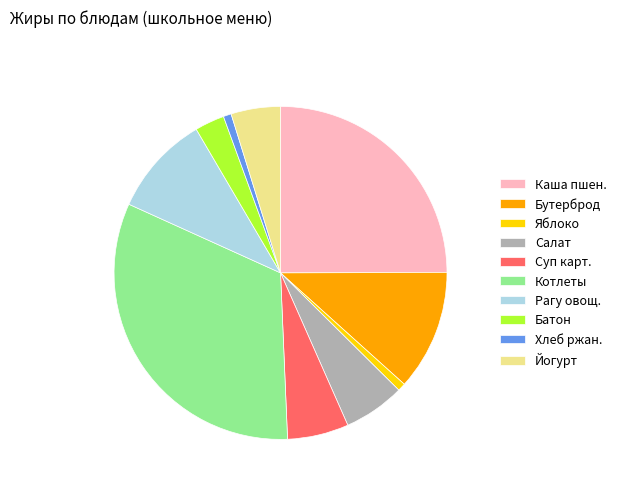

Do Салат and Котлеты together represent more than half of the pie?

No